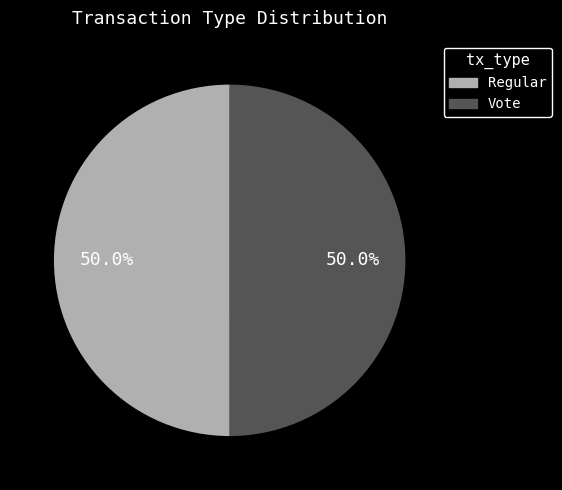

Do Vote and Regular together represent more than half of the pie?

Yes